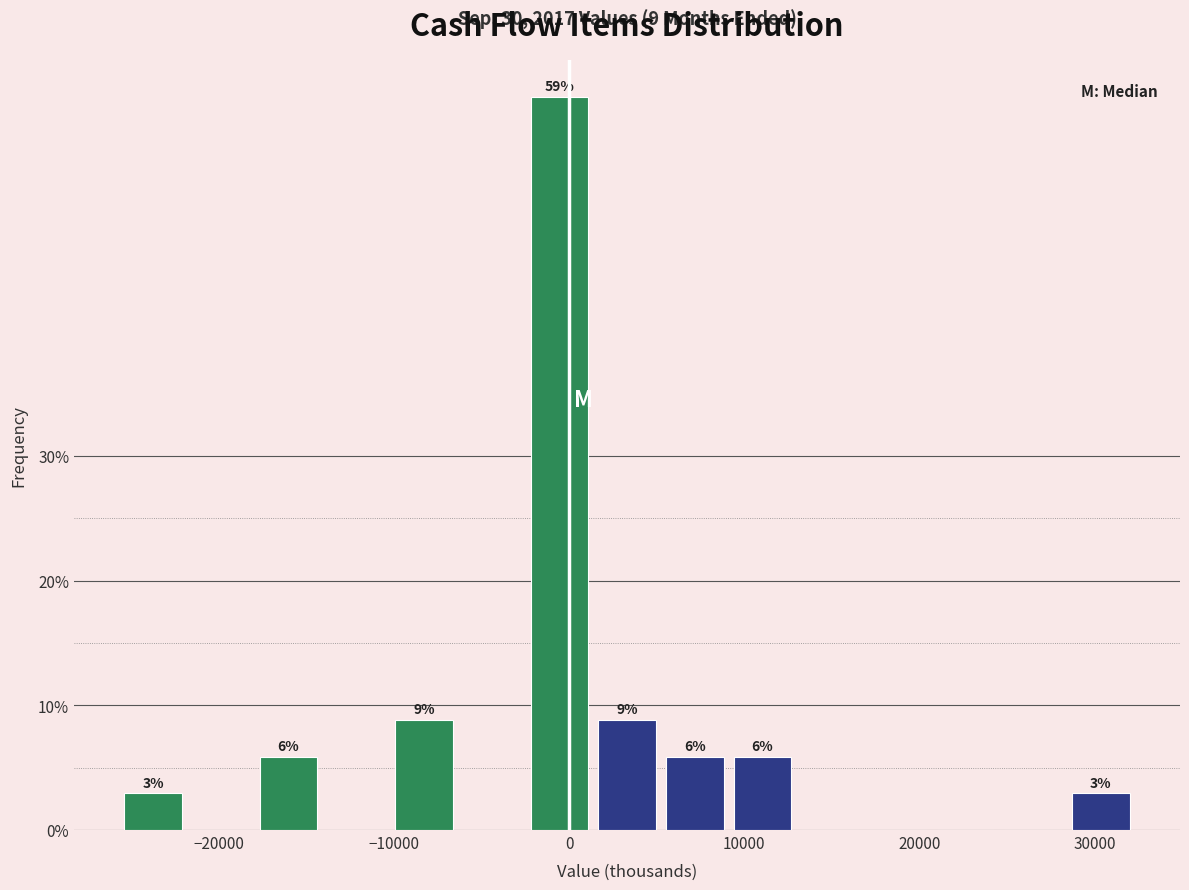

Read against the x-axis, roughly where is the centre of the tallest bar?

-1000